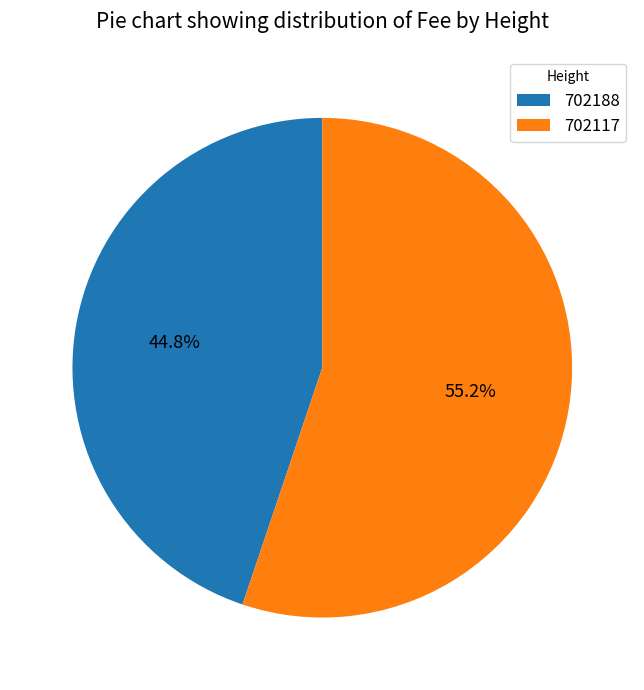

To the nearest percent, what is the difference between the largest and smallest slice percentages?

10%